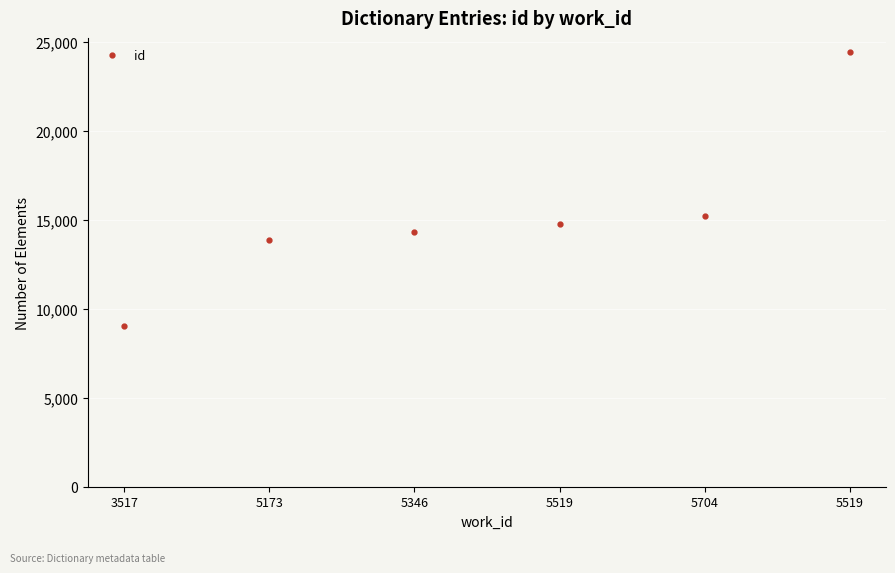

Count the number of categories in the chart.

6